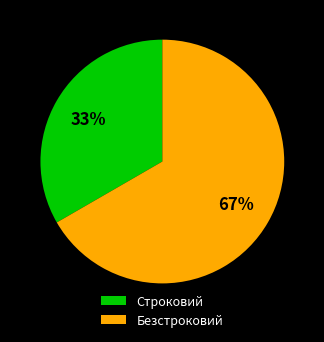

Does Безстроковий represent more than half of the total?

Yes